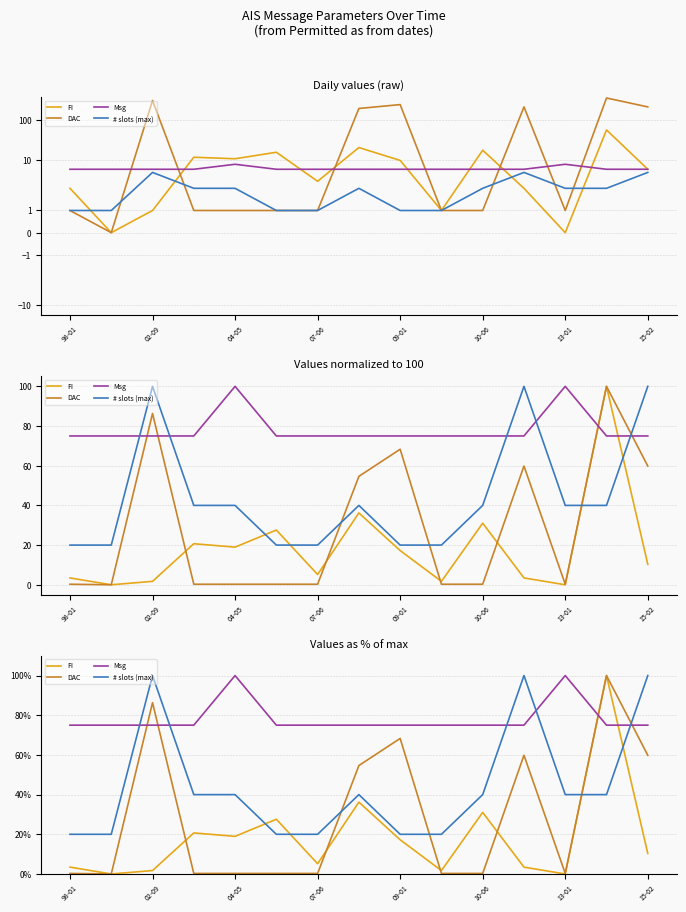

What is the sum of all # slots (max) values?

660.0